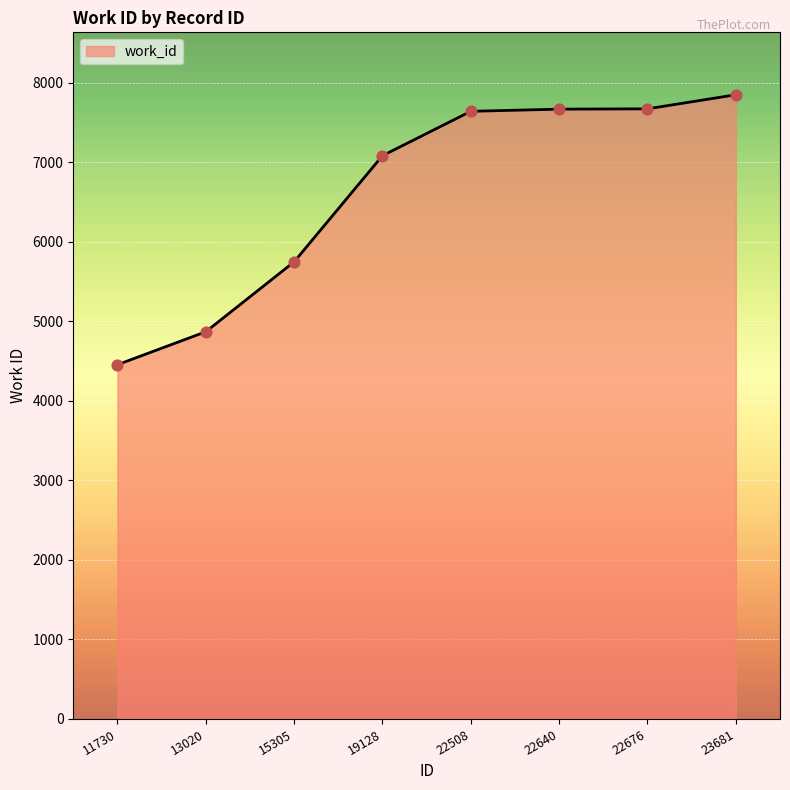

What is the ratio of the value at 22676 to the value at 23681?

1.0